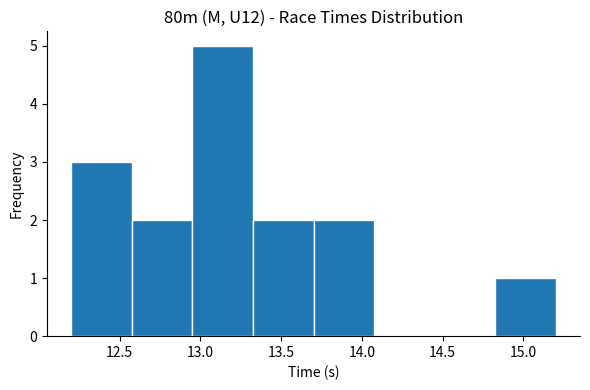

Reading left to right, transcribe this chart: for each bar, give the range it covers on the x-axis and its height. Neither the bar edges nor the heights are printed on the chart, so give them approximately, as read against the axes.

12.200 to 12.575: 3
12.575 to 12.950: 2
12.950 to 13.325: 5
13.325 to 13.700: 2
13.700 to 14.075: 2
14.075 to 14.450: 0
14.450 to 14.825: 0
14.825 to 15.200: 1